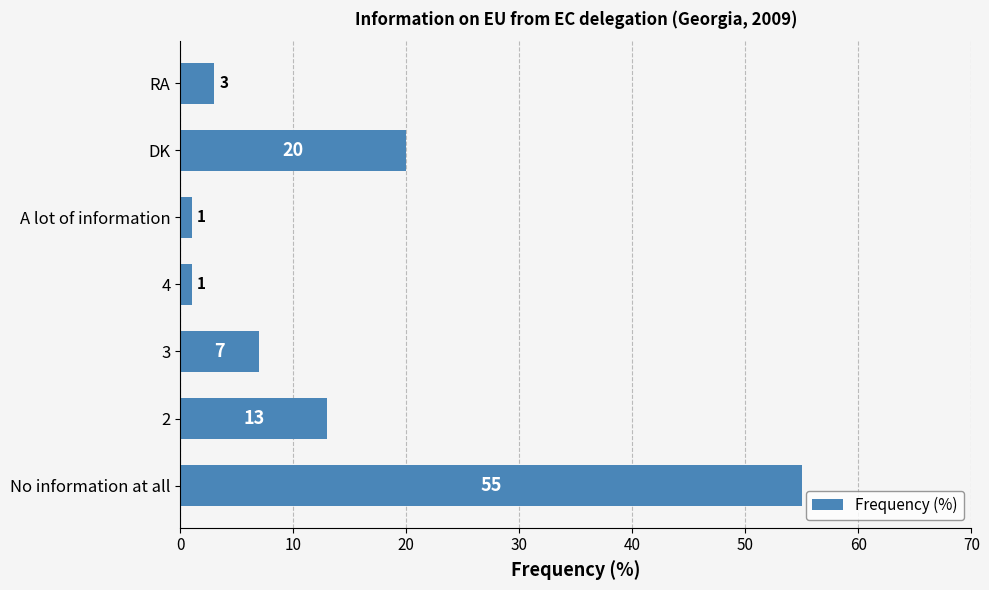

The chart shows a value of 7 at 3. True or false?

True